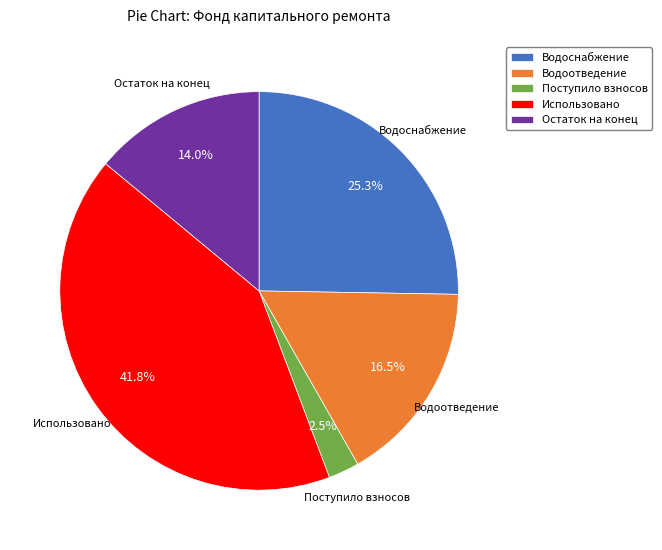

Rank the categories by value from lowest to highest.

Поступило взносов, Остаток на конец, Водоотведение, Водоснабжение, Использовано